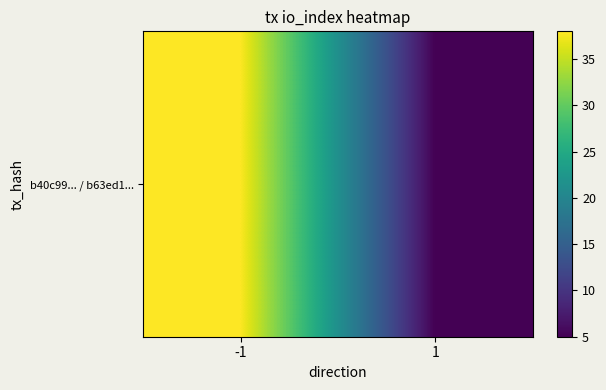

Which category has the lowest value across all series?

1